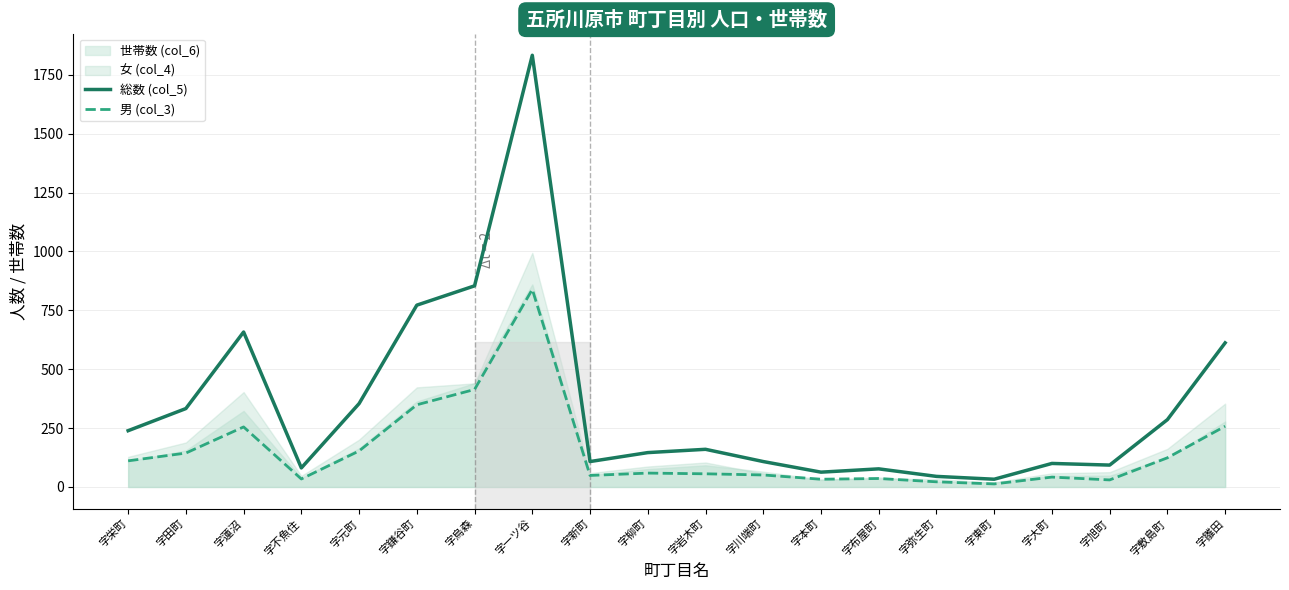

The 総数 (col_5) series shows 658 at 字蓮沼. True or false?

True